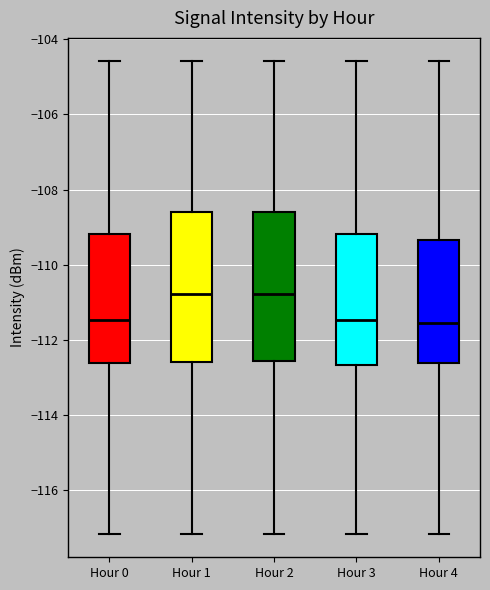

Where does the lower whisker of the box for Hour 4 end on the y-axis? The values are not printed on the chart, so give them approximately, as read against the axis.

-117.2